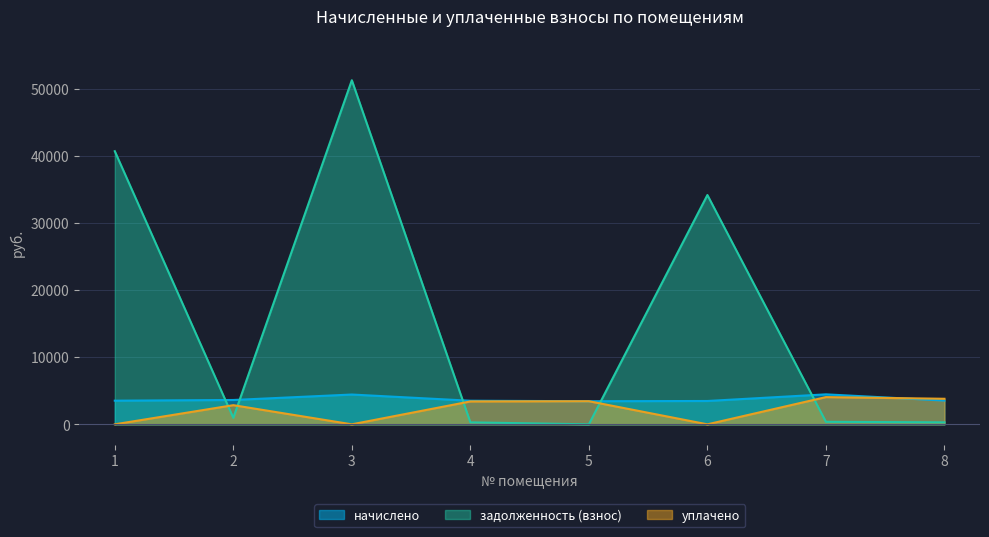

At how many categories does at least one series exceed 40505?

2